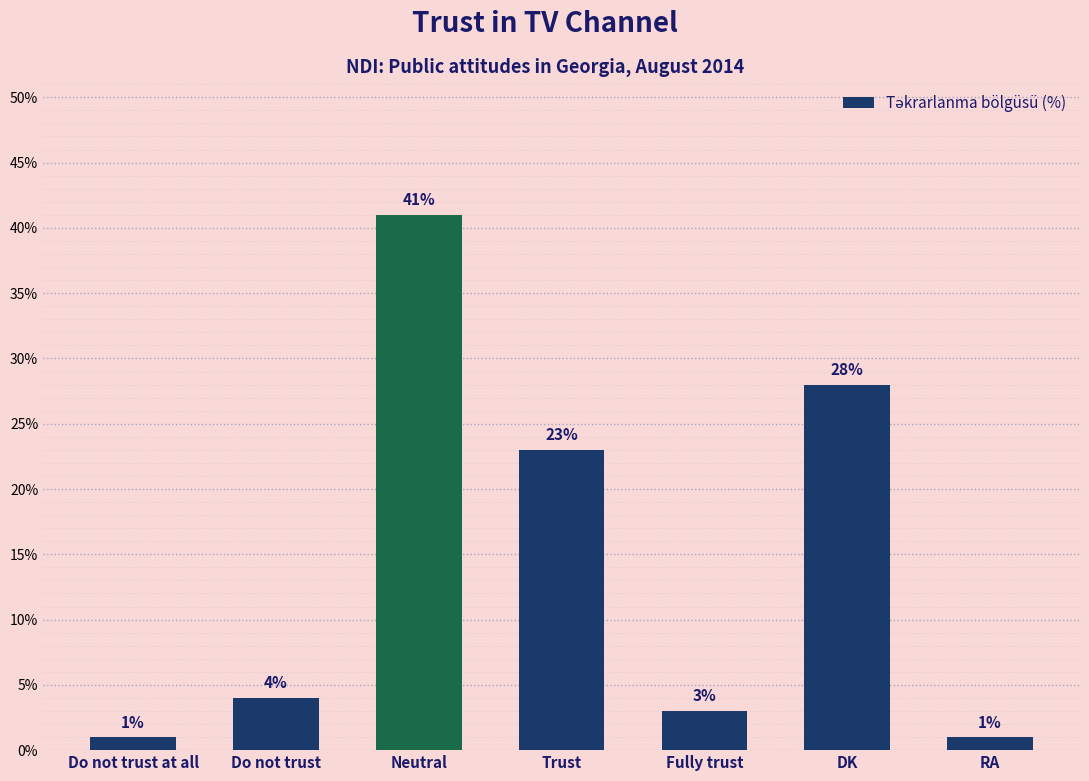

Which has a higher value, Do not trust or RA?

Do not trust